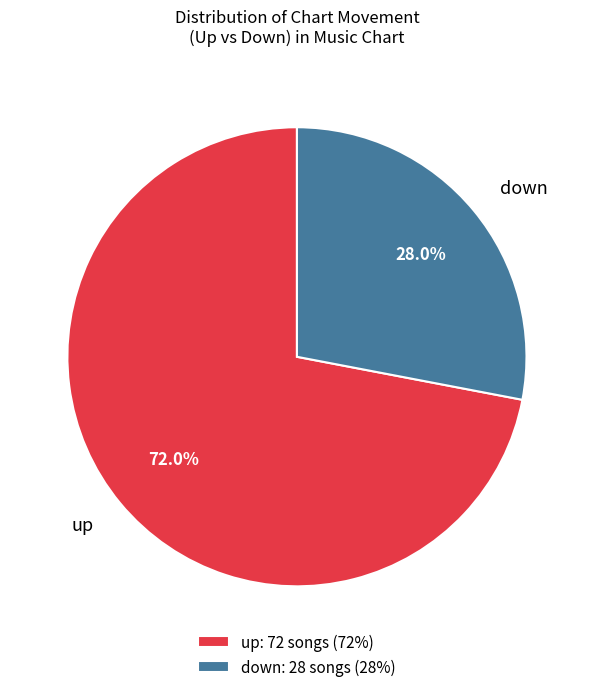

To the nearest percent, what portion does down represent?

28%